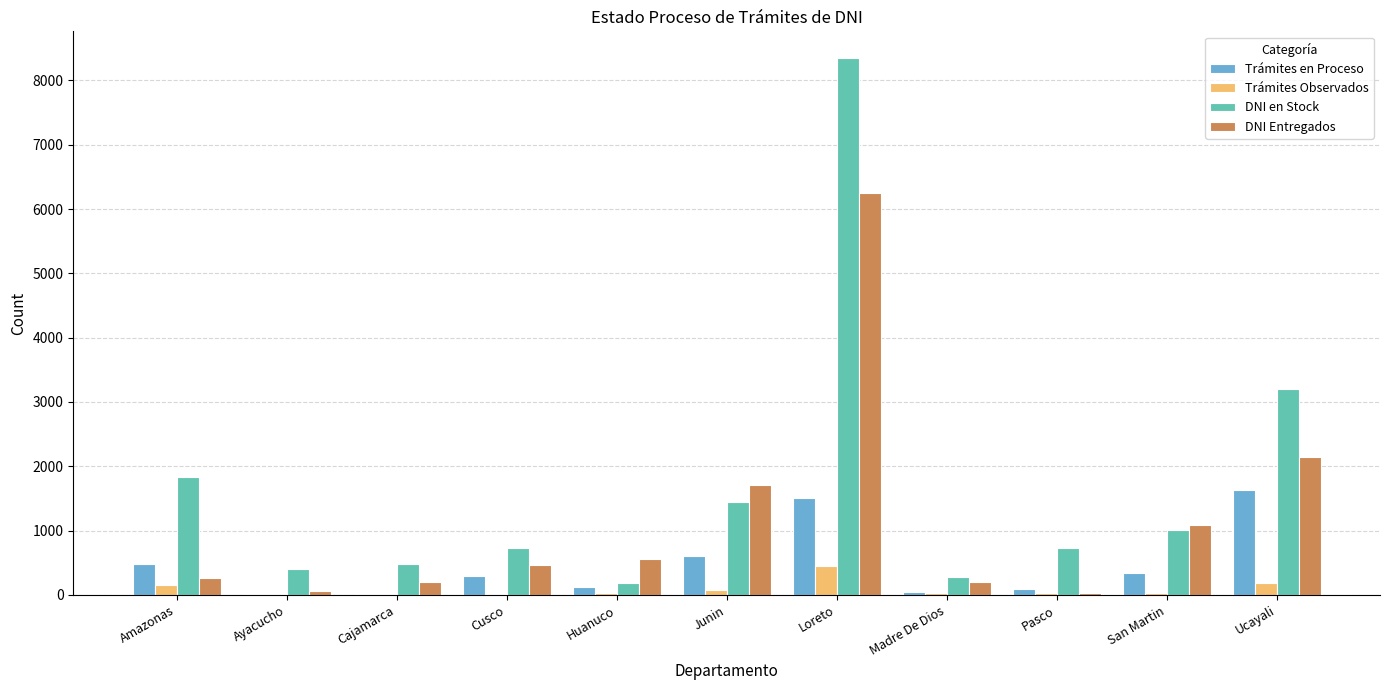

What is the average value of the Trámites Observados series?

92